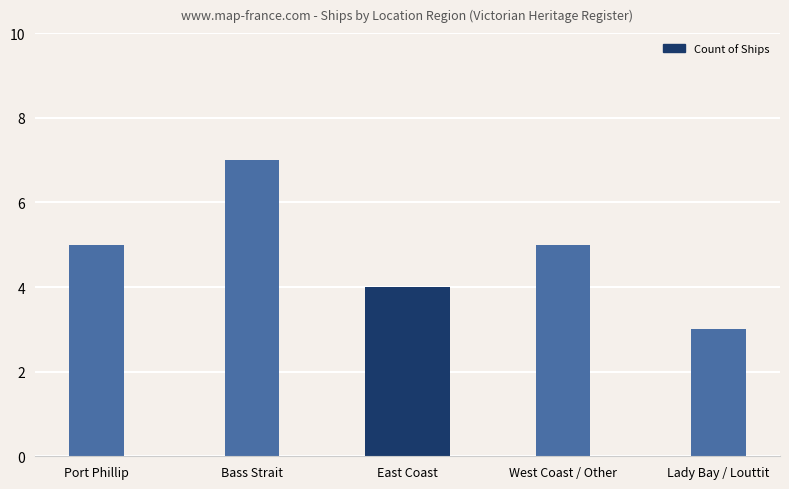

How many distinct data groups are displayed?

1